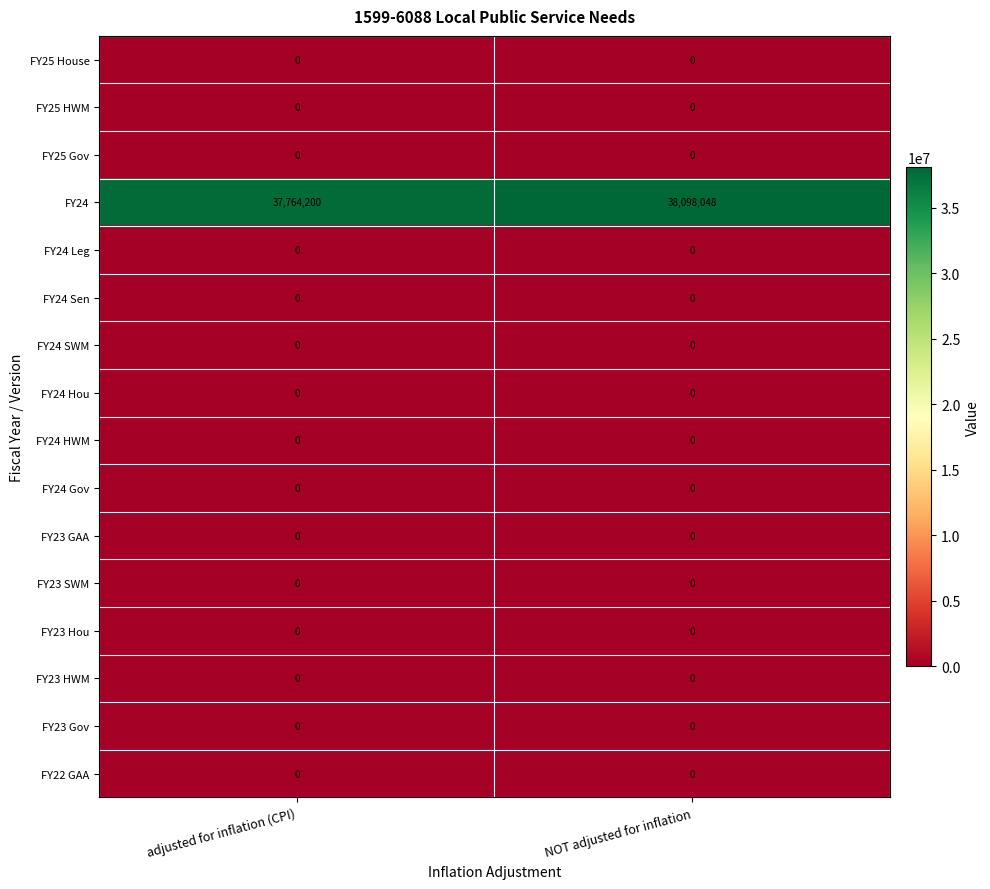

Which series has the largest total across all categories?

FY24